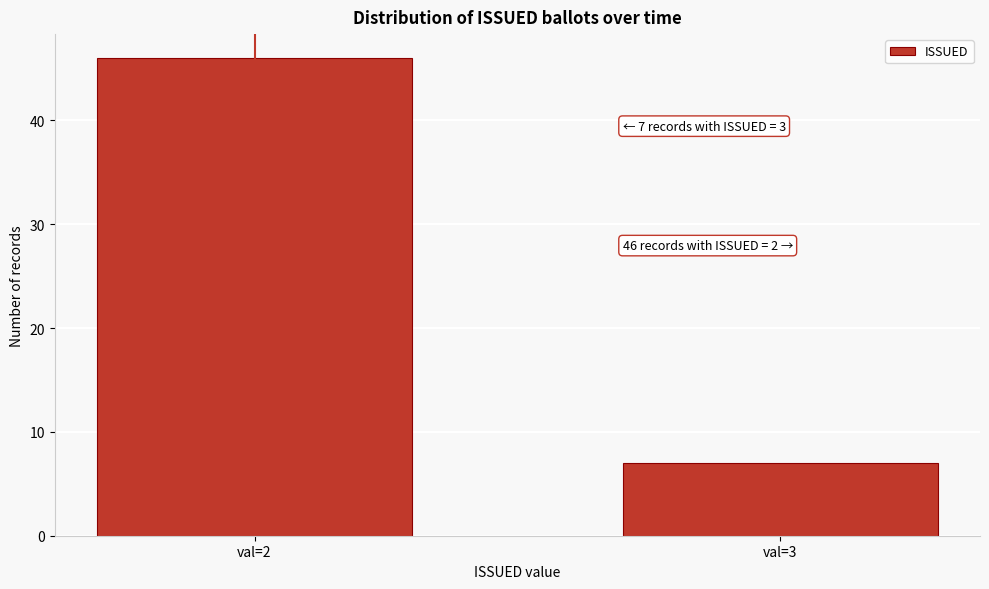

Reading left to right, what are all the values shown in this chart?

val=2=46	val=3=7